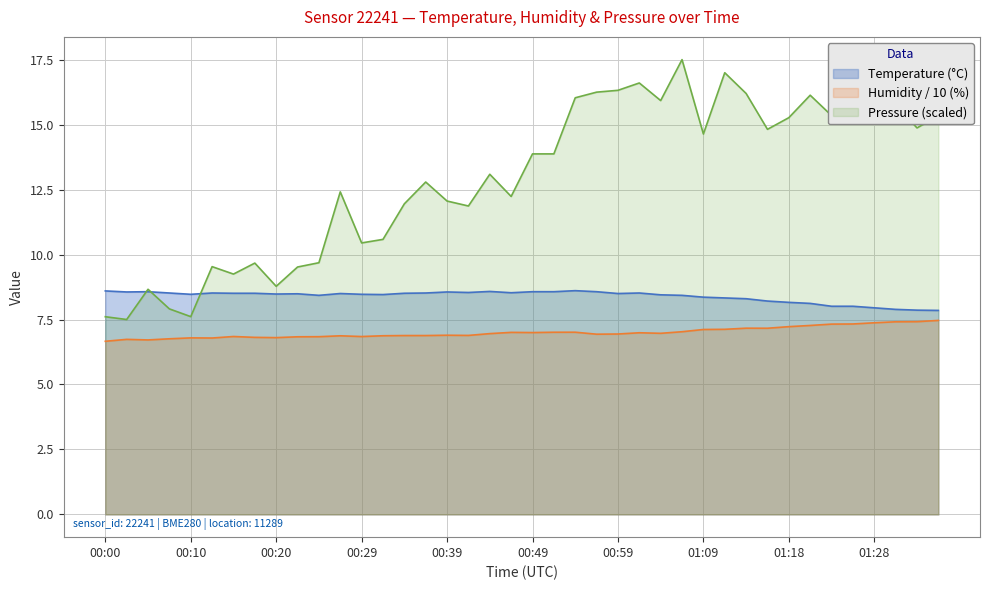

Reading left to right, list all the values displayed in this chart.

Temperature (°C): 00:00=8.6	00:03=8.6	00:05=8.6	00:08=8.5	00:10=8.5	00:12=8.5	00:15=8.5	00:17=8.5	00:20=8.5	00:22=8.5	00:25=8.4	00:27=8.5	00:29=8.5	00:32=8.5	00:34=8.5	00:37=8.5	00:39=8.6	00:42=8.5	00:44=8.6	00:47=8.5	00:49=8.6	00:52=8.6	00:54=8.6	00:56=8.6	00:59=8.5	01:01=8.5	01:04=8.4	01:06=8.4	01:09=8.4	01:11=8.3	01:13=8.3	01:16=8.2	01:18=8.2	01:21=8.1	01:23=8.0	01:26=8.0	01:28=8.0	01:31=7.9	01:33=7.9	01:36=7.8
Humidity (%): 00:00=6.7	00:03=6.7	00:05=6.7	00:08=6.8	00:10=6.8	00:12=6.8	00:15=6.8	00:17=6.8	00:20=6.8	00:22=6.8	00:25=6.8	00:27=6.9	00:29=6.8	00:32=6.9	00:34=6.9	00:37=6.9	00:39=6.9	00:42=6.9	00:44=7.0	00:47=7.0	00:49=7.0	00:52=7.0	00:54=7.0	00:56=6.9	00:59=6.9	01:01=7.0	01:04=7.0	01:06=7.0	01:09=7.1	01:11=7.1	01:13=7.2	01:16=7.2	01:18=7.2	01:21=7.3	01:23=7.3	01:26=7.3	01:28=7.4	01:31=7.4	01:33=7.4	01:36=7.5